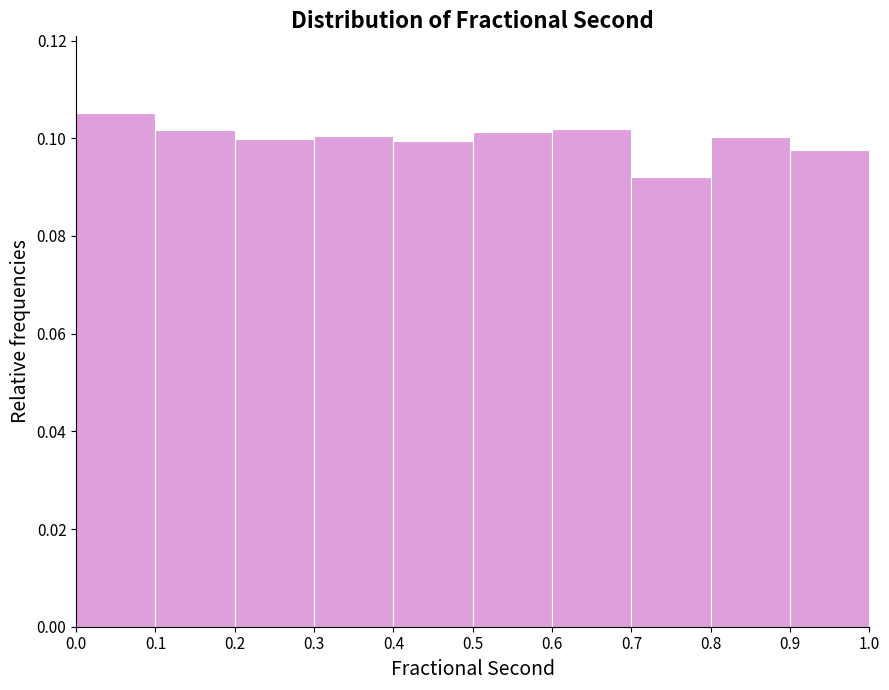

Over which range of the x-axis is the bar tallest?

0.0 to 0.1